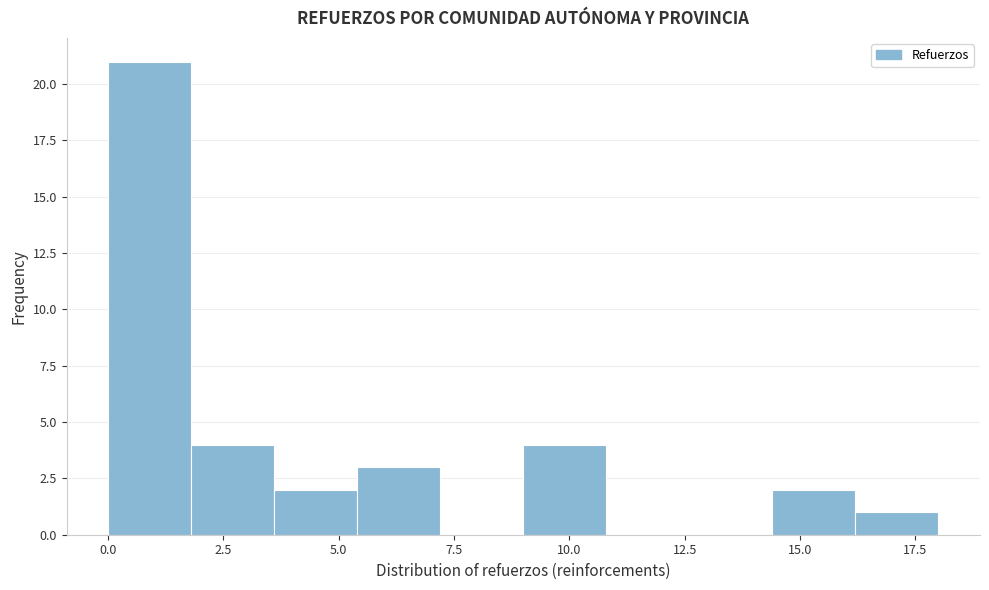

Around what value on the x-axis is the tallest bar? Give the approximate position of its centre, as read against the axis.

1.0